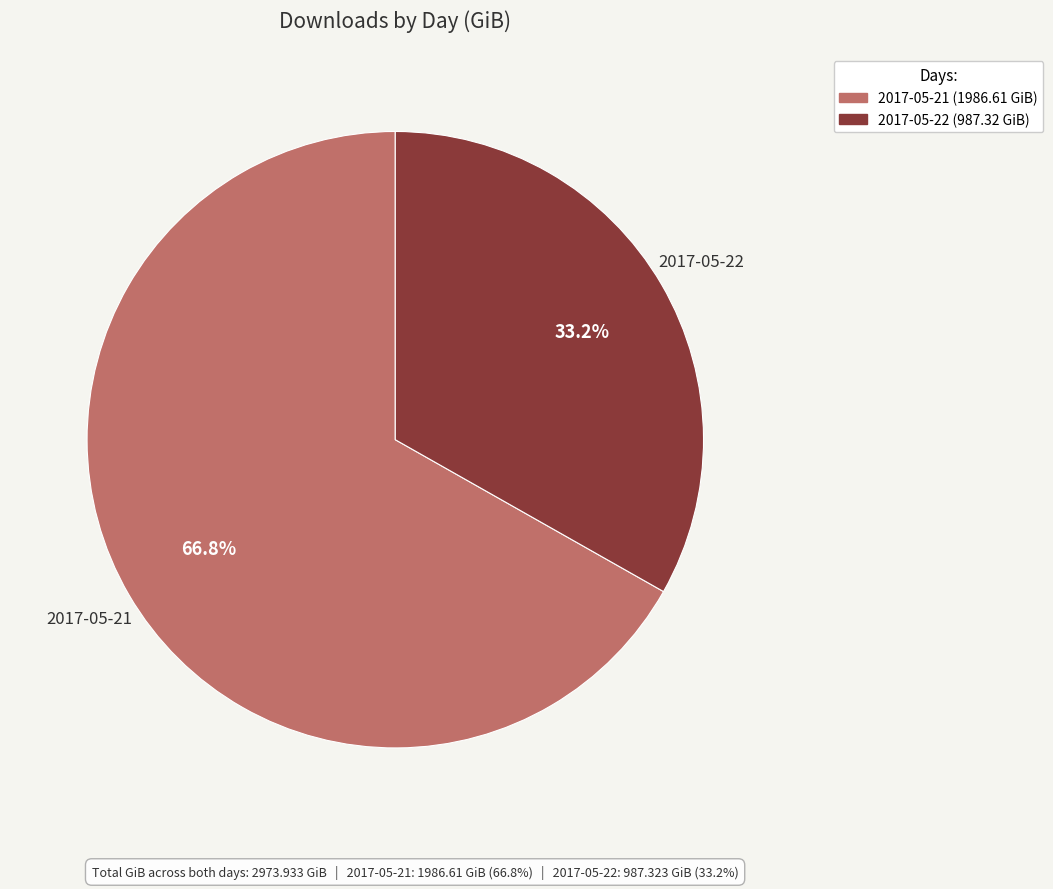

Which category accounts for the majority?

2017-05-21